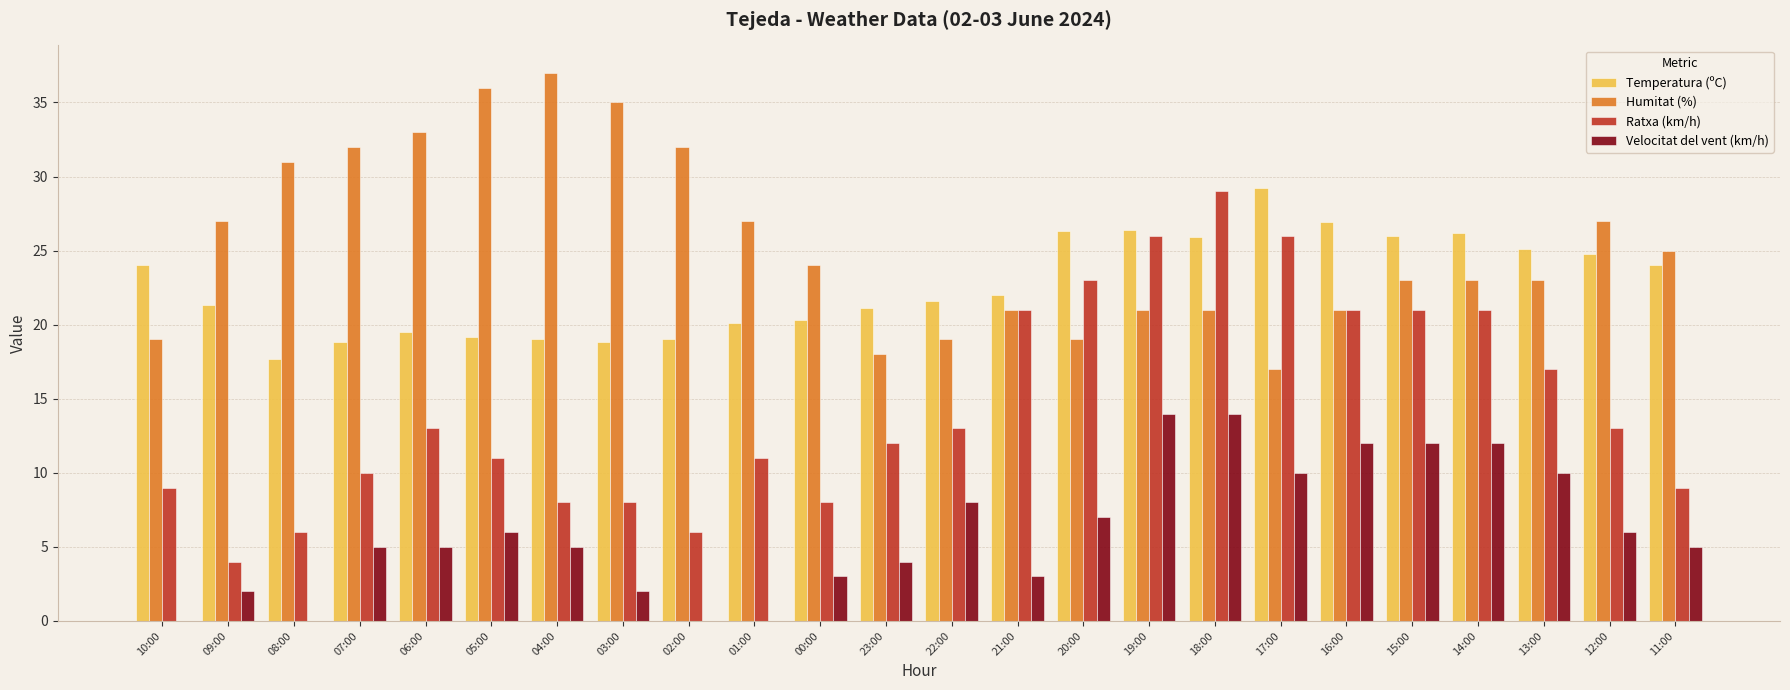

Is the value of Temperatura (ºC) at 01:00 greater than the value of Velocitat del vent (km/h) at 10:00?

Yes